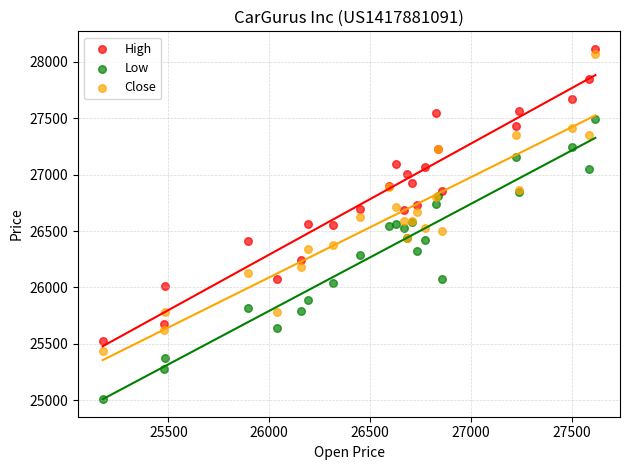

Which series contains the lowest Y value?

Low